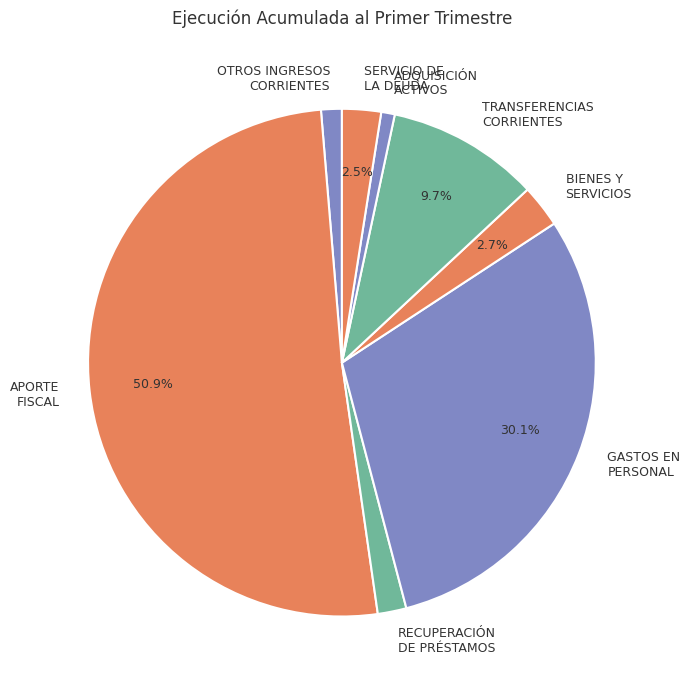

Which slice is the largest?

APORTE FISCAL